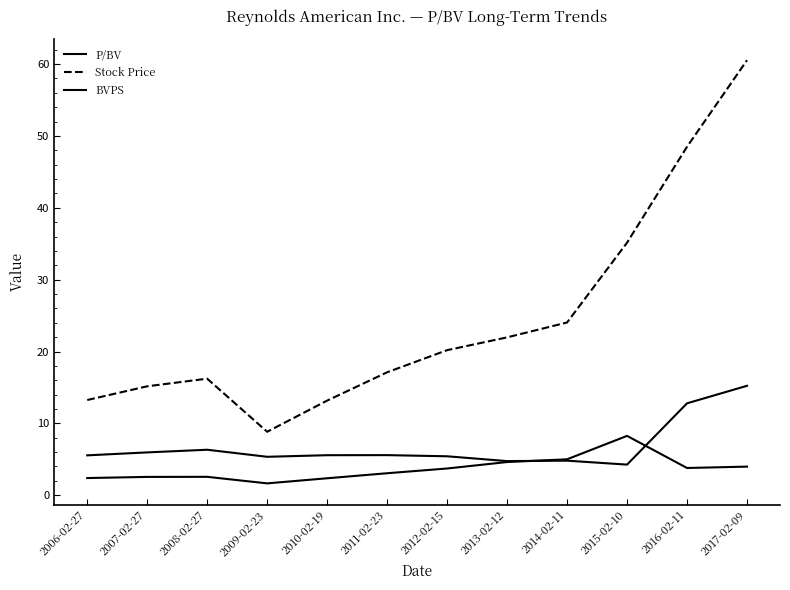

In BVPS, how many points are lower than both neighbors (excluding endpoints)?

3